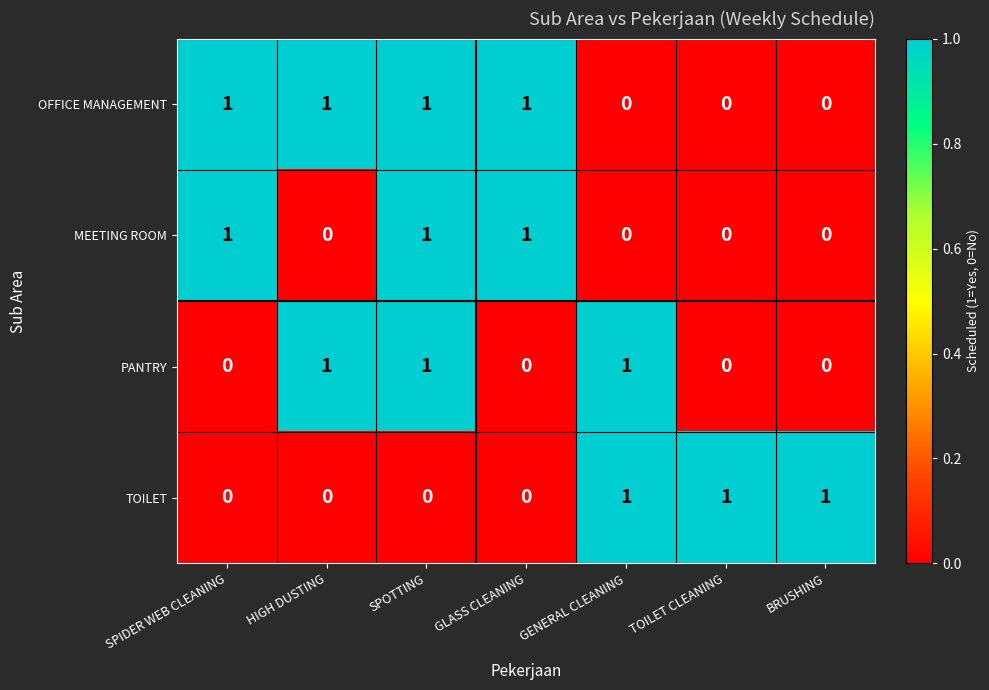

At how many categories does at least one series exceed 0?

7